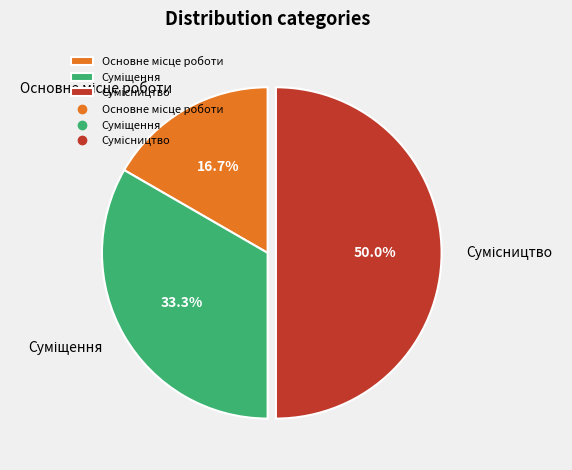

Is Основне місце роботи the majority of the pie?

No